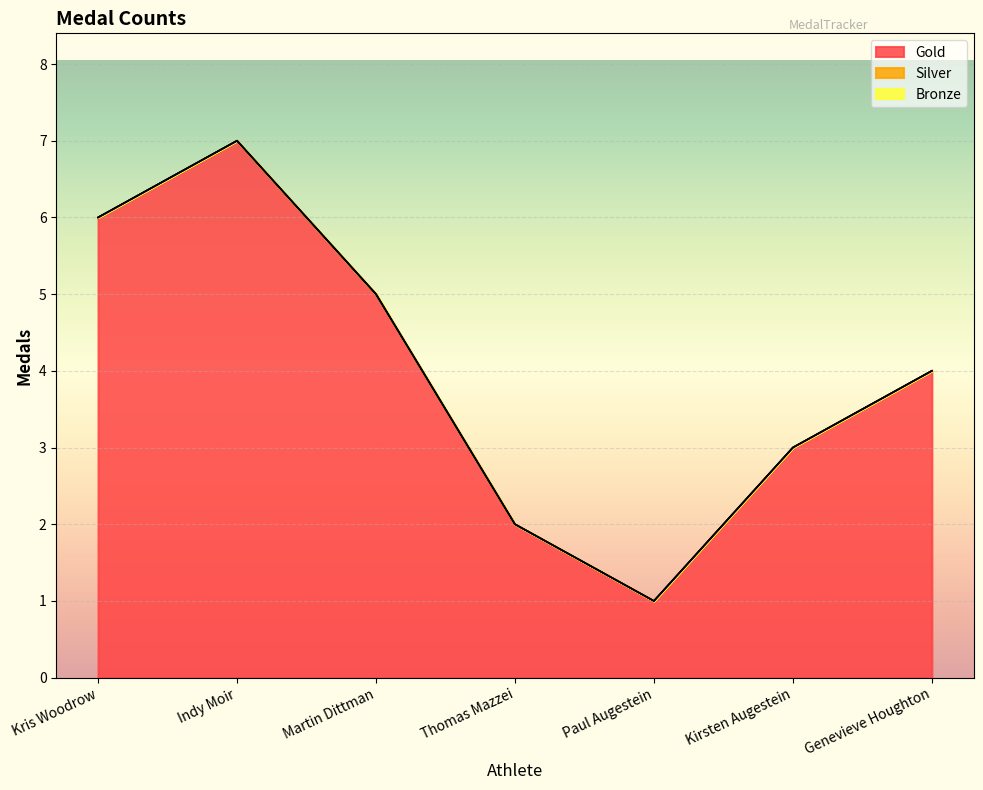

How many Gold values are between 2 and 6?

5